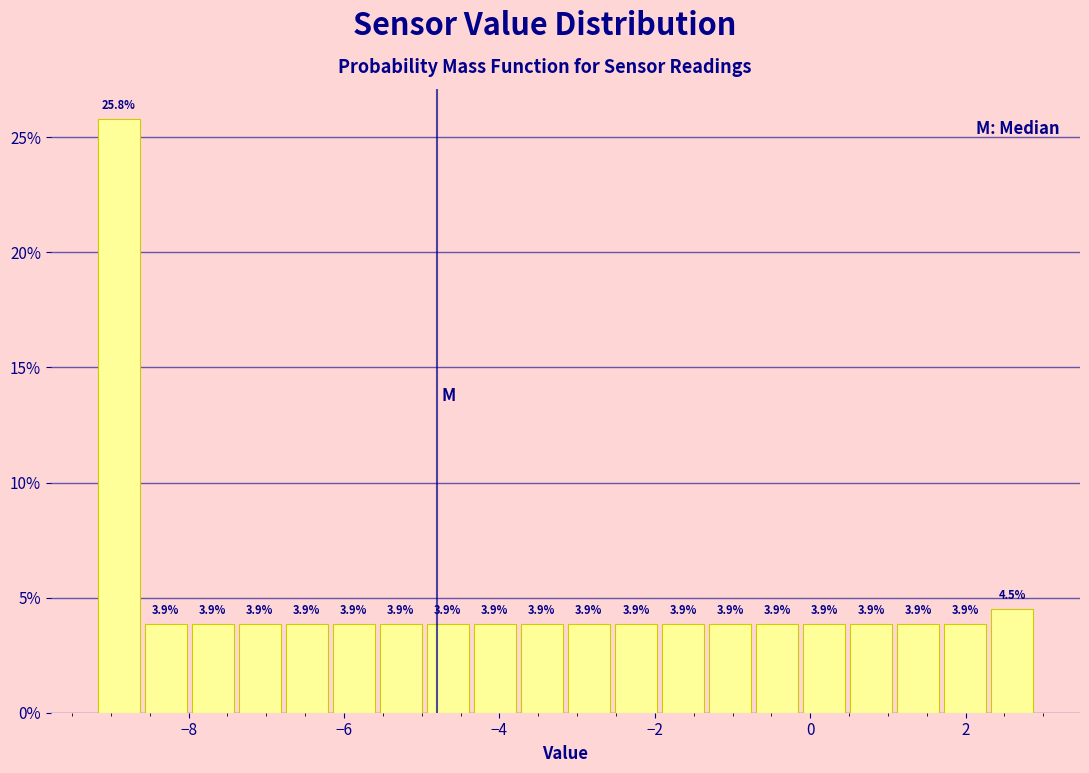

Read against the x-axis, roughly where is the centre of the tallest bar?

-8.8